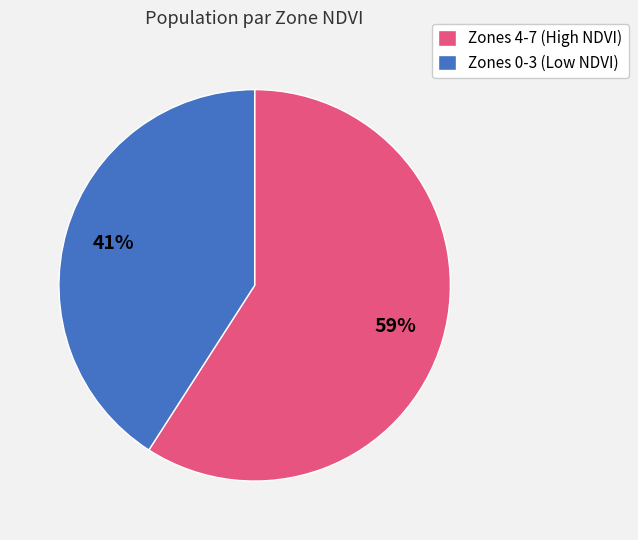

Is the sum of Zones 0-3 (Low NDVI) and Zones 4-7 (High NDVI) greater than half?

Yes